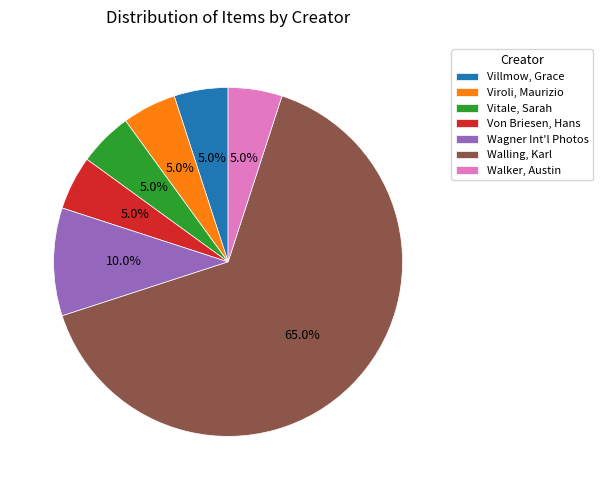

Does Villmow, Grace represent more than half of the total?

No